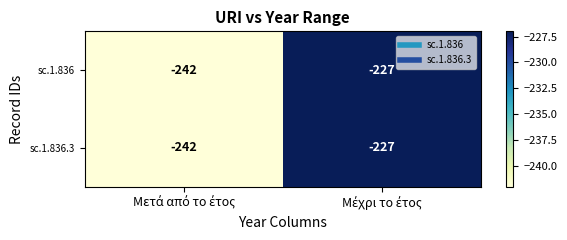

What is the difference between the maximum and minimum values in the sc.1.836.3 series?

15